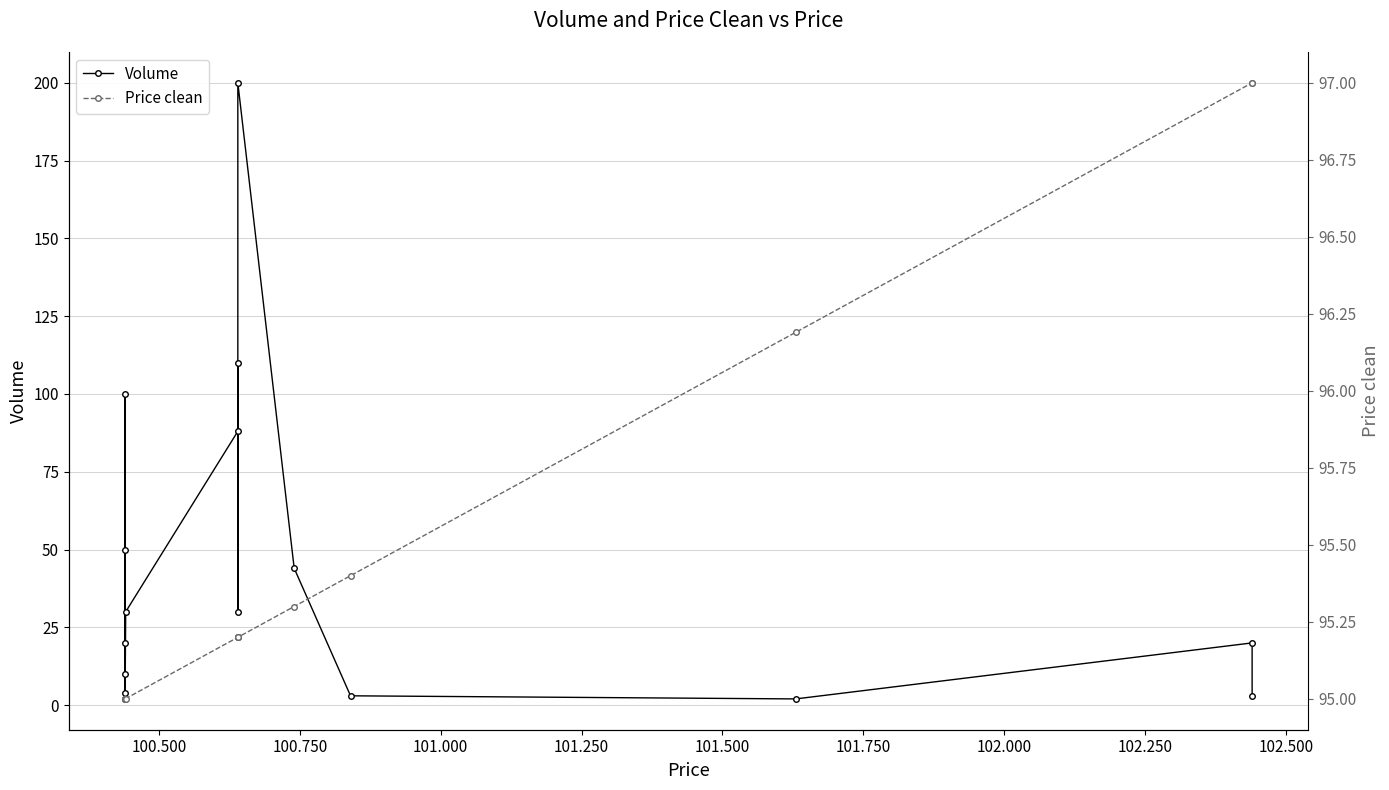

Rank the series by their maximum value, from highest to lowest.

Volume, Price clean